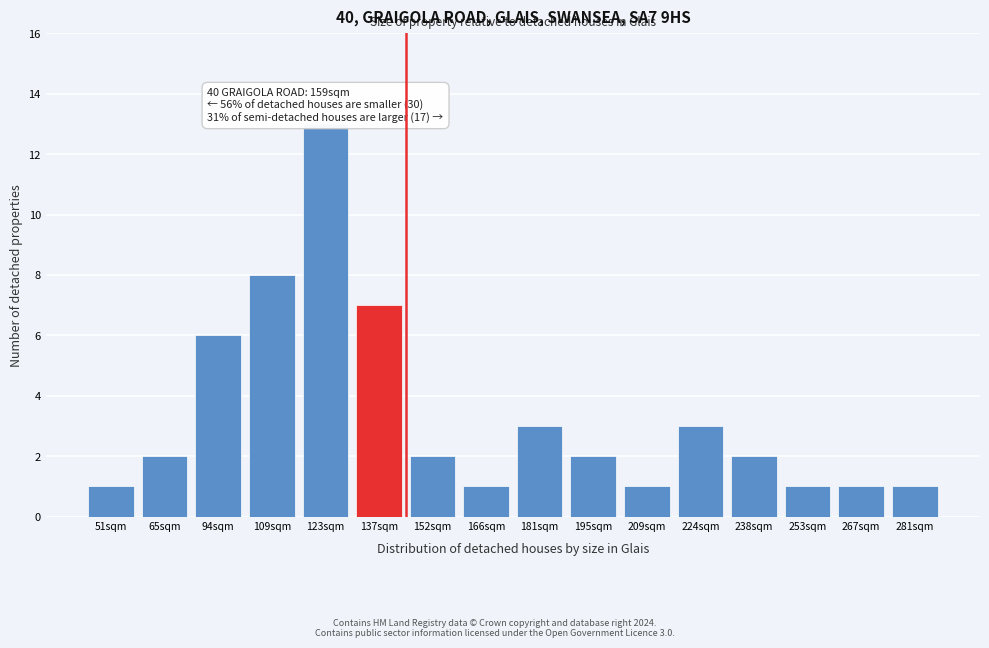

Reading left to right, transcribe all the data shown in this chart.

51sqm=1	65sqm=2	94sqm=6	109sqm=8	123sqm=13	137sqm=7	152sqm=2	166sqm=1	181sqm=3	195sqm=2	209sqm=1	224sqm=3	238sqm=2	253sqm=1	267sqm=1	281sqm=1